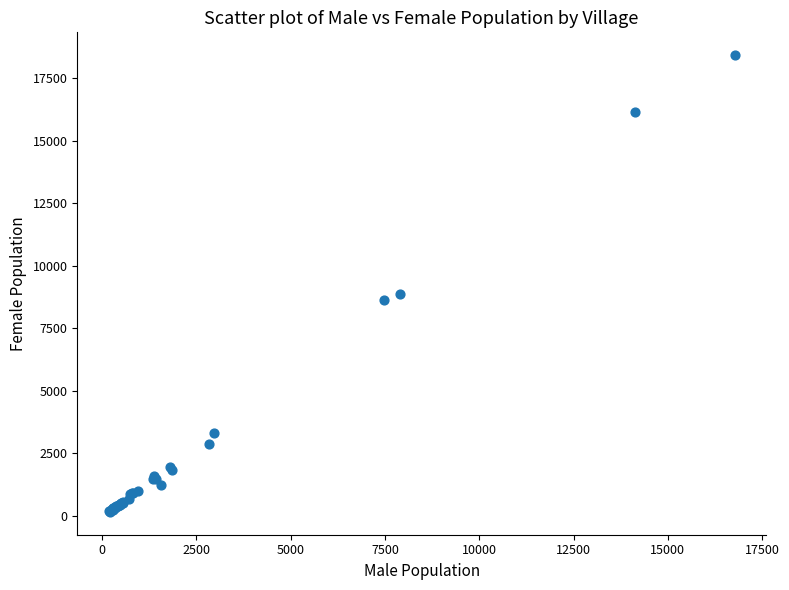

What Y value in the scatter plot is closest to 9286?

8865